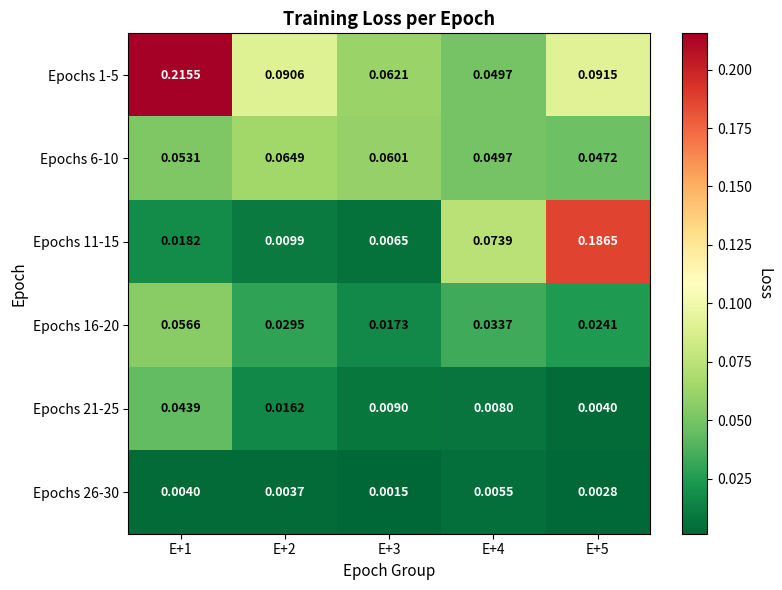

Is the value of Epochs 16-20 at E+1 greater than the value of Epochs 21-25 at E+2?

Yes